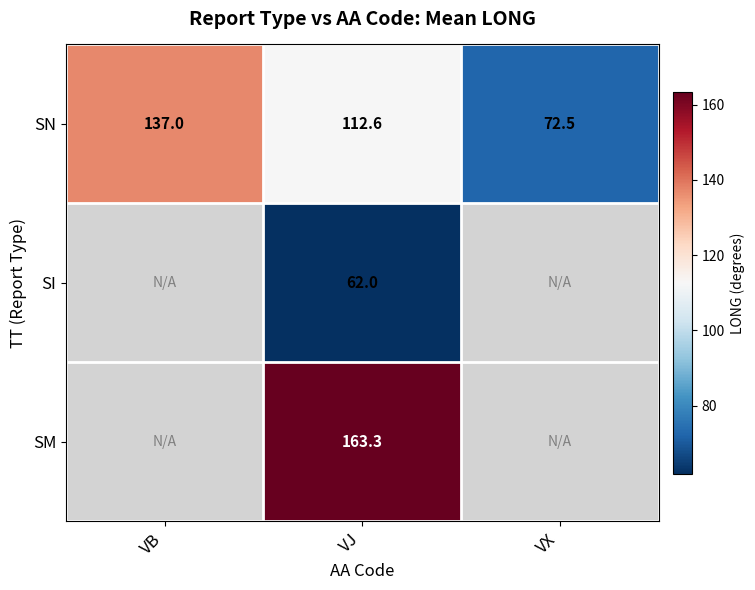

Which has a higher value, VB or VJ?

VB